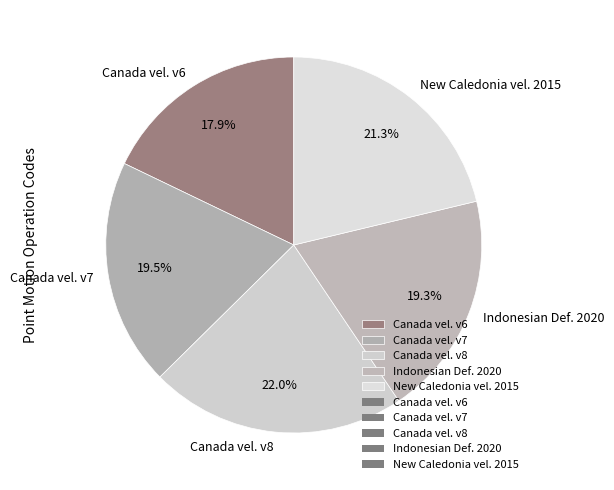

Which category has the smallest portion of the pie?

Canada vel. v6